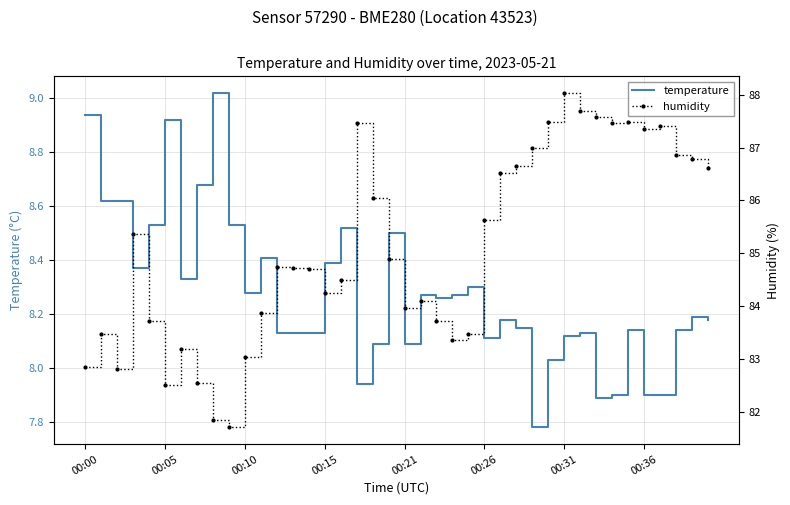

Between 37 and 24, which is larger?

24